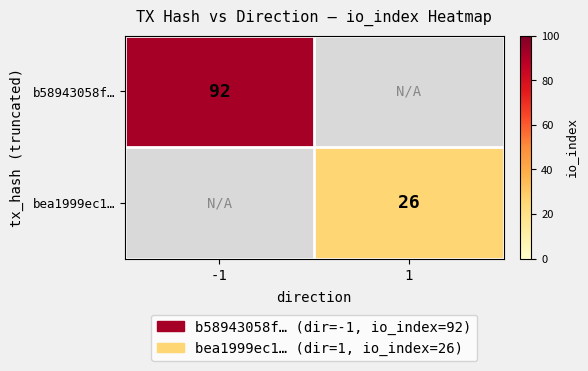

The b58943058f… series shows 20 at -1. True or false?

False